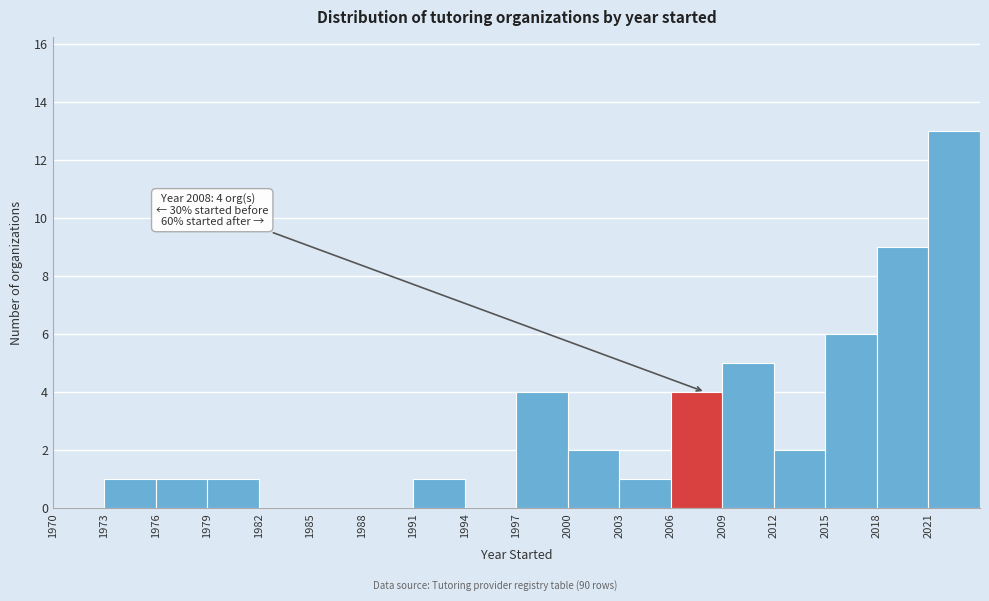

Which range on the x-axis has the tallest bar?

2021 to 2024